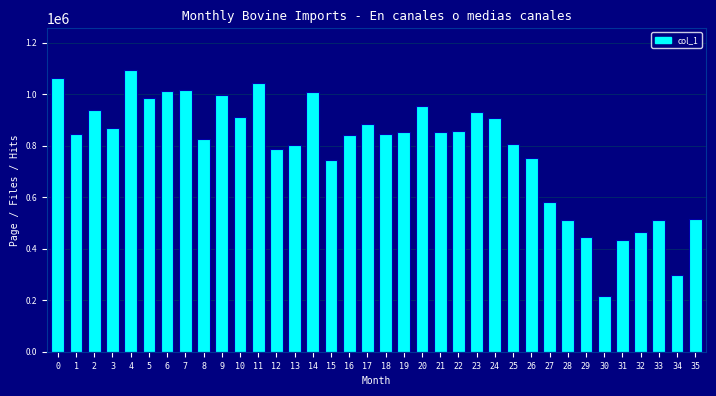

The value at 33 is 512524.2. True or false?

True